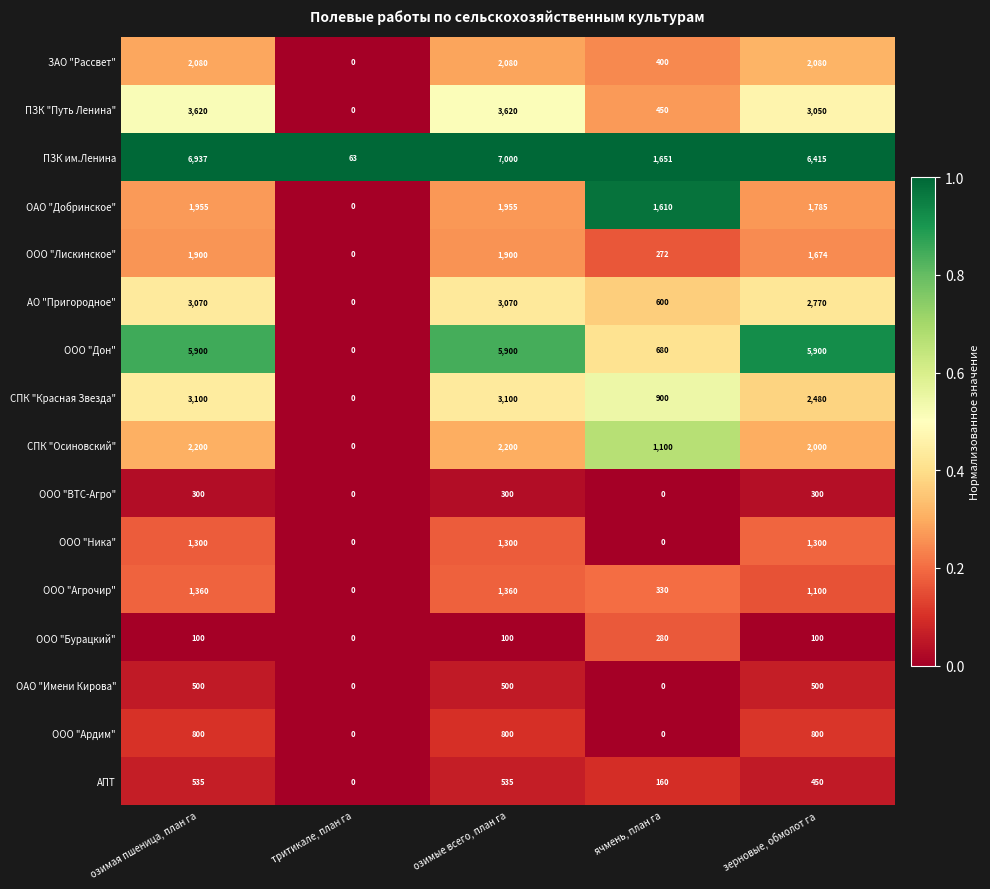

At how many categories does at least one series exceed 0?

5